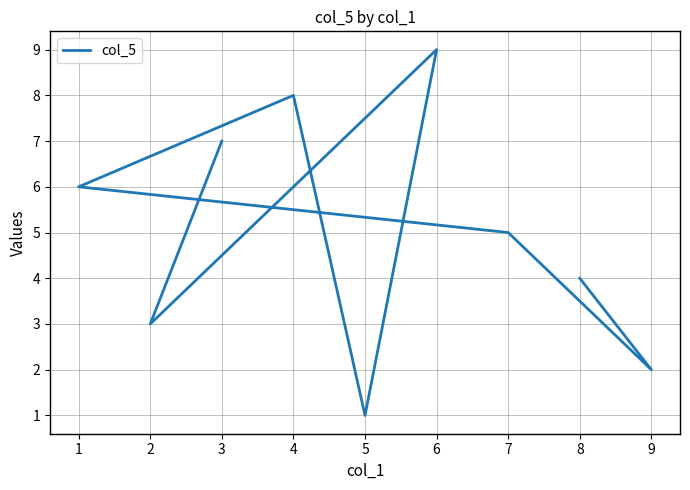

How many categories are shown in the chart?

9